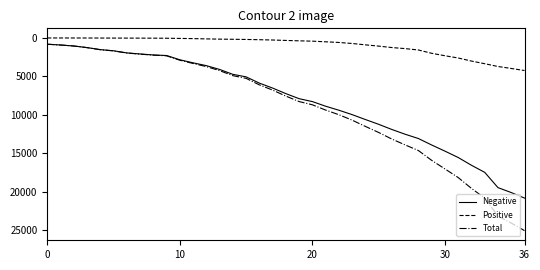

True or false: Positive and Total intersect in this chart.

False